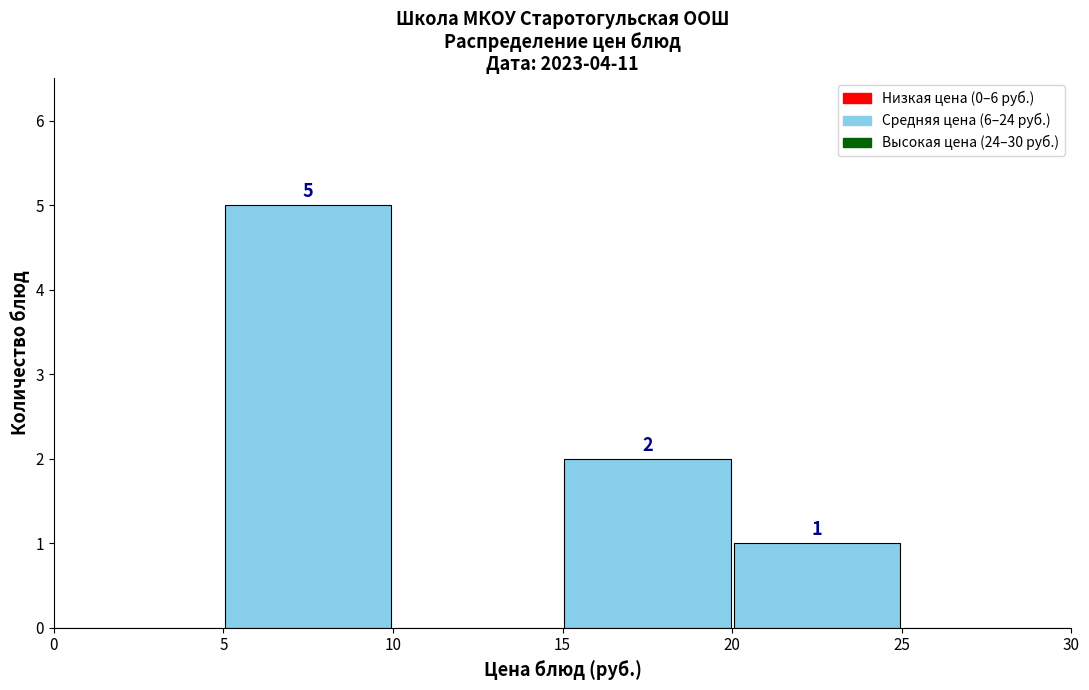

Over which range of the x-axis is the bar tallest?

5 to 10